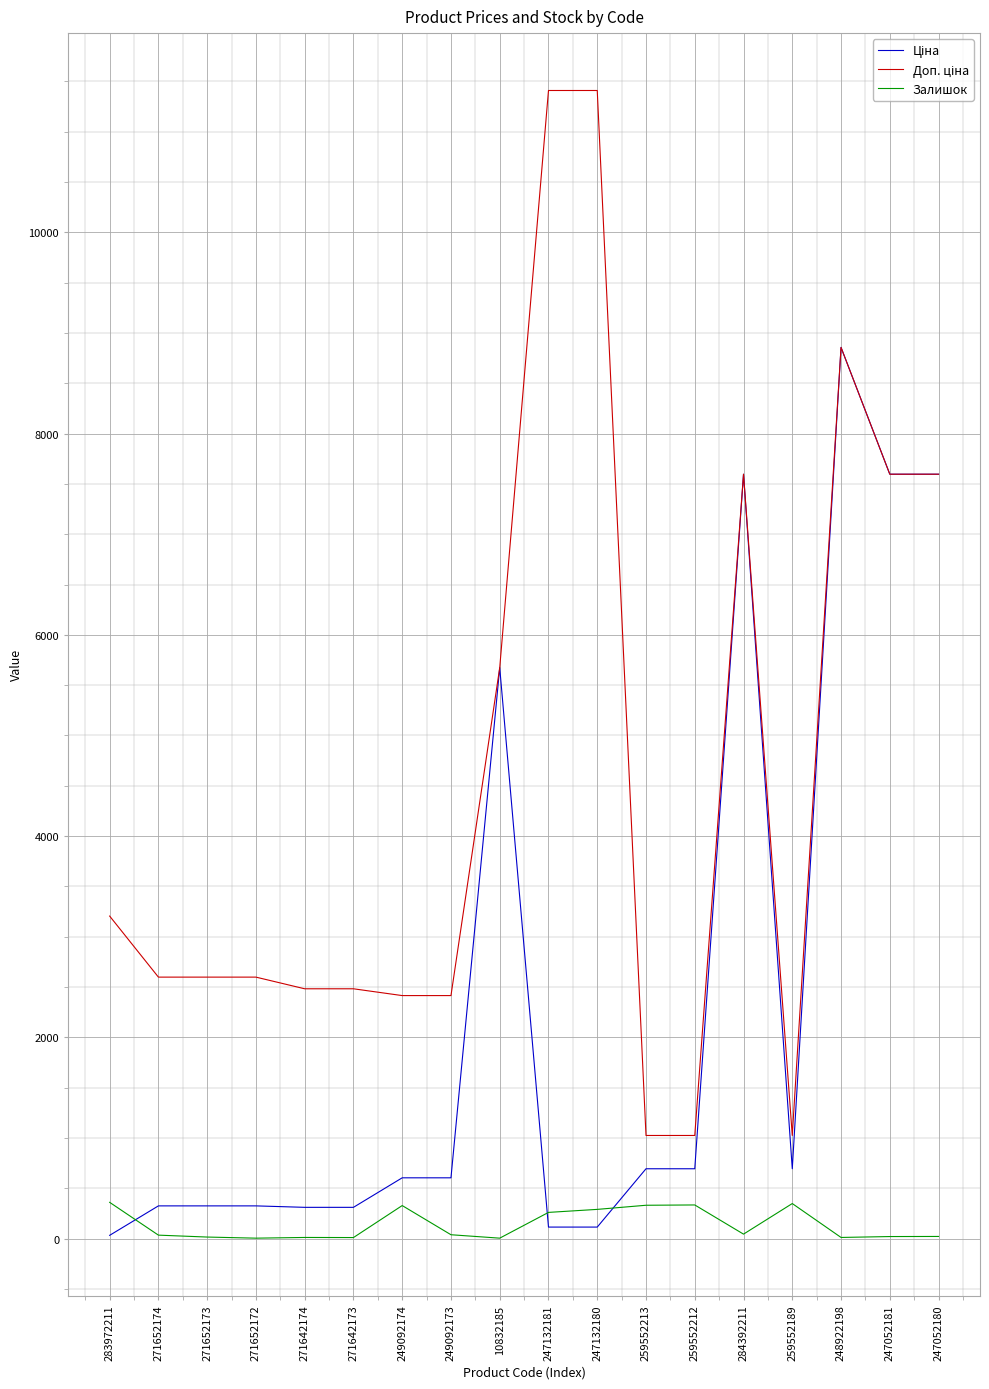

True or false: Залишок has a value of 331.0 at 259552213.

True